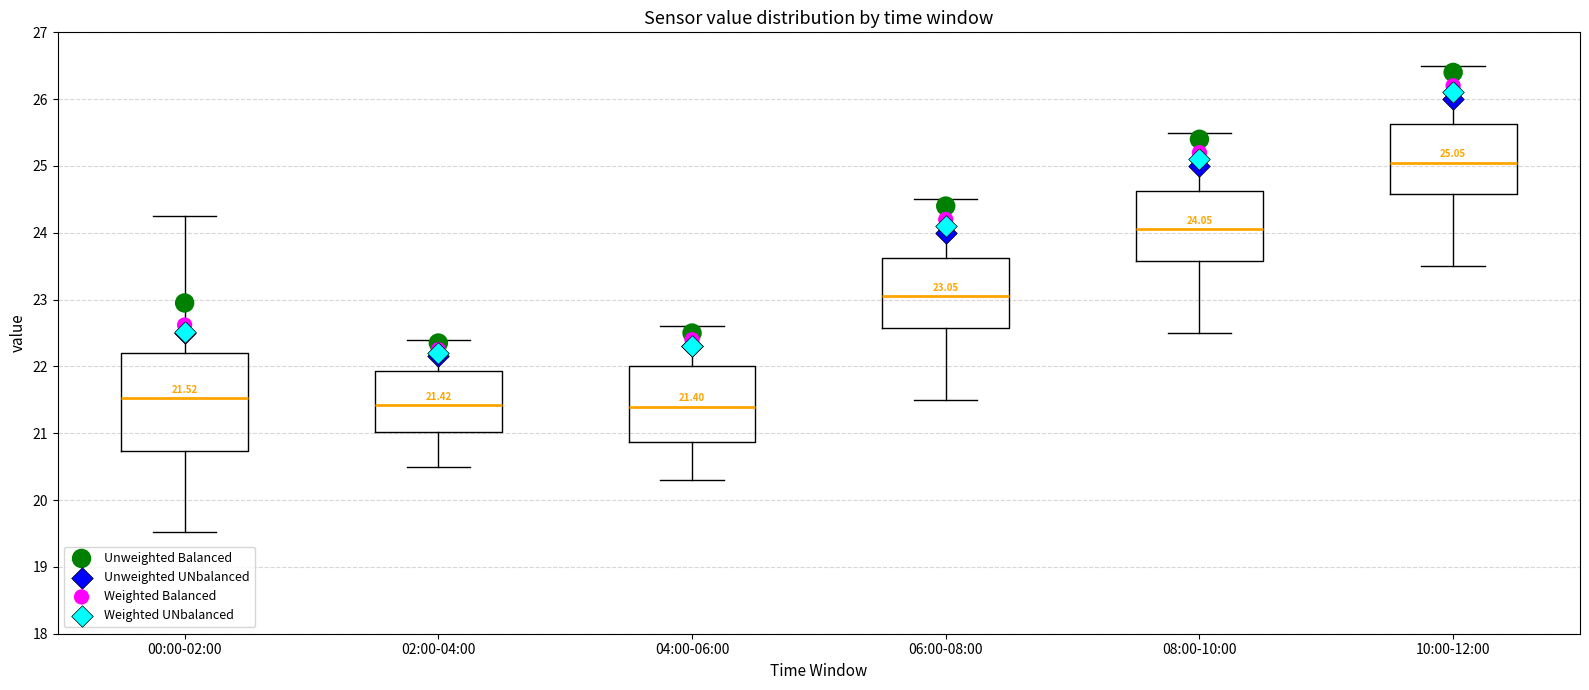

Comparing the boxes themselves (not the whiskers), which one is the tallest?

00:00-02:00